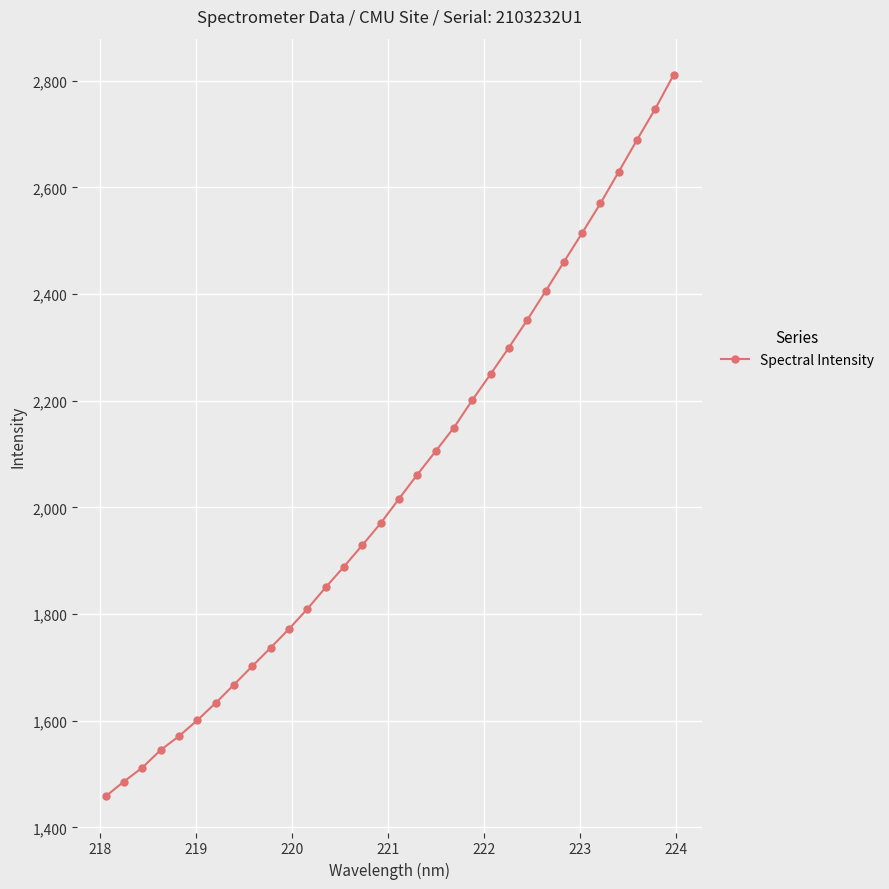

Is this an area chart (filled region under the line)?

No